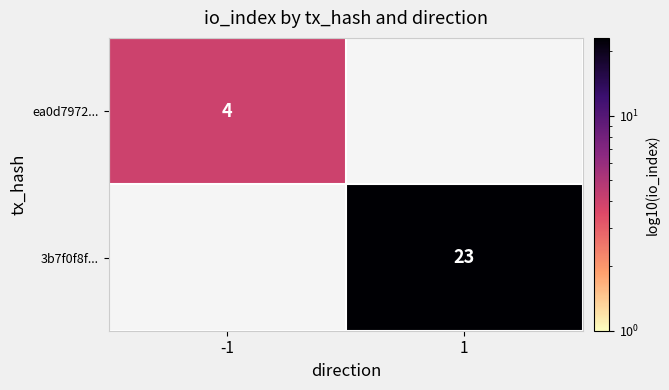

True or false: 3b7f0f8f... has a value of 23 at 1.

True